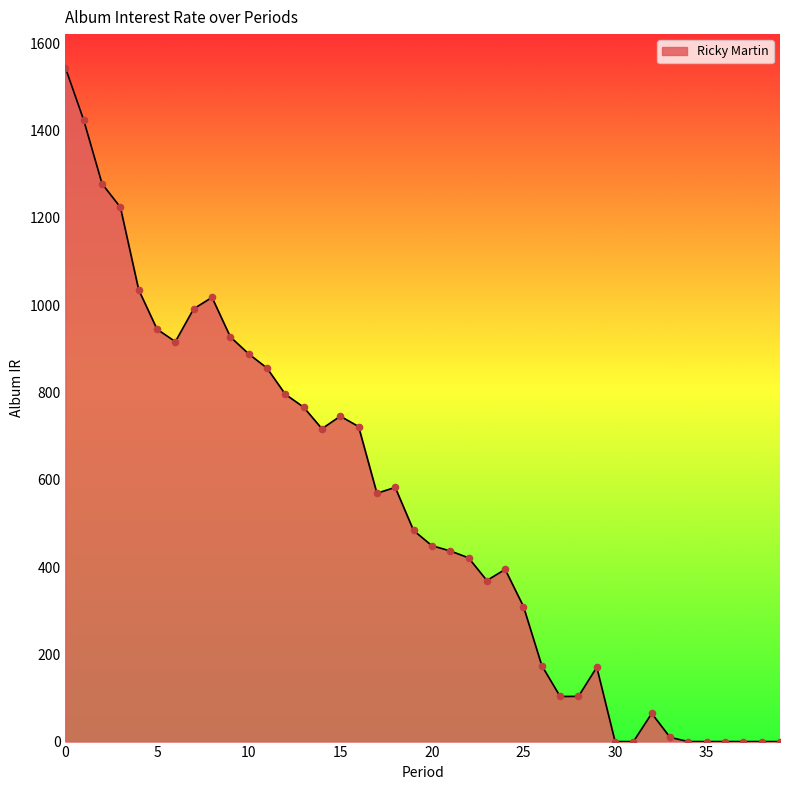

What is the difference between the maximum and minimum values?

1544.1